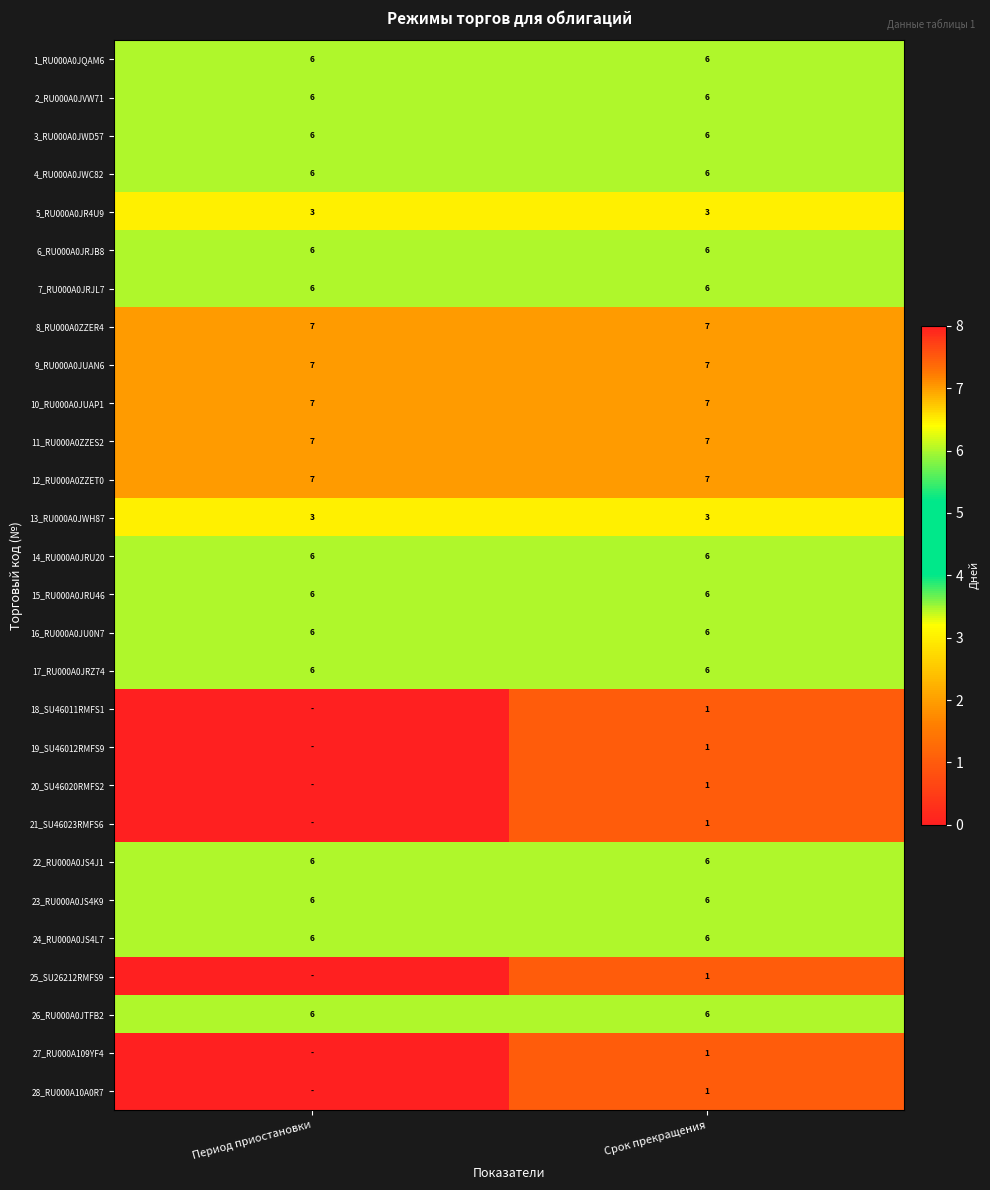

What is the approximate value of 23_RU000A0JS4K9 at Период приостановки?

6